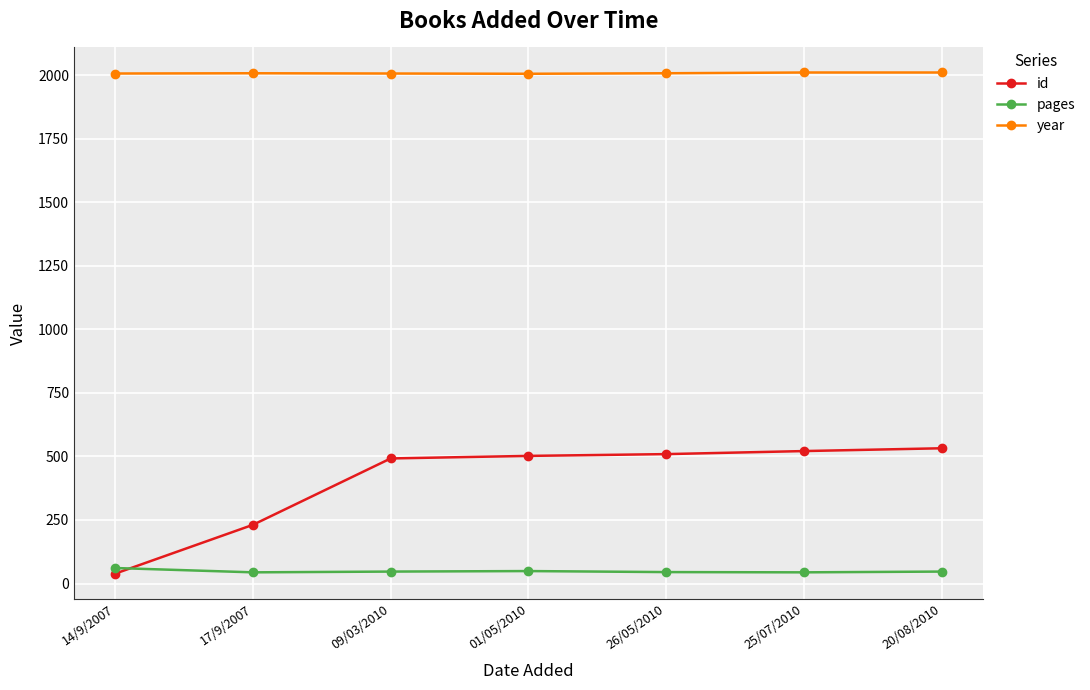

What is the maximum value shown in the chart?

2010